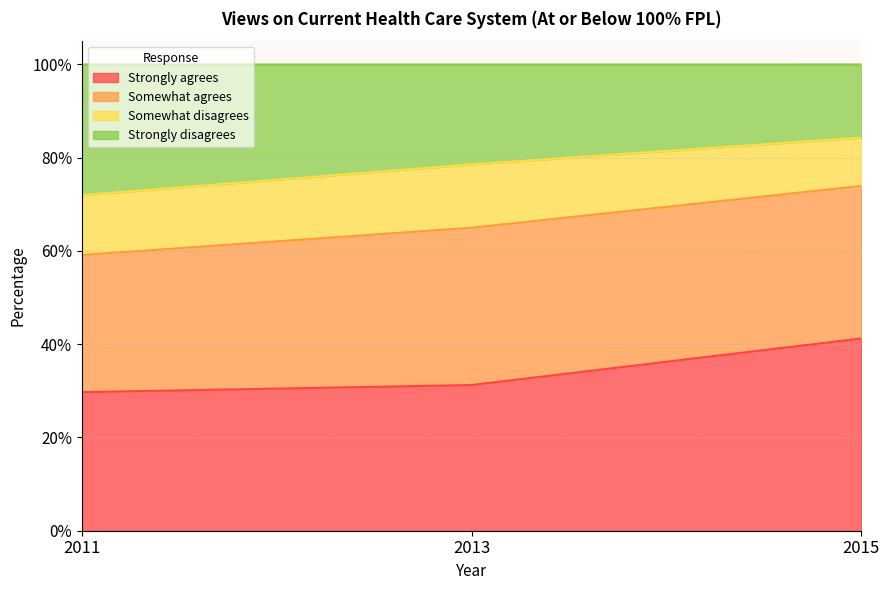

What is the difference between the maximum and minimum values in the Strongly disagrees series?

0.1